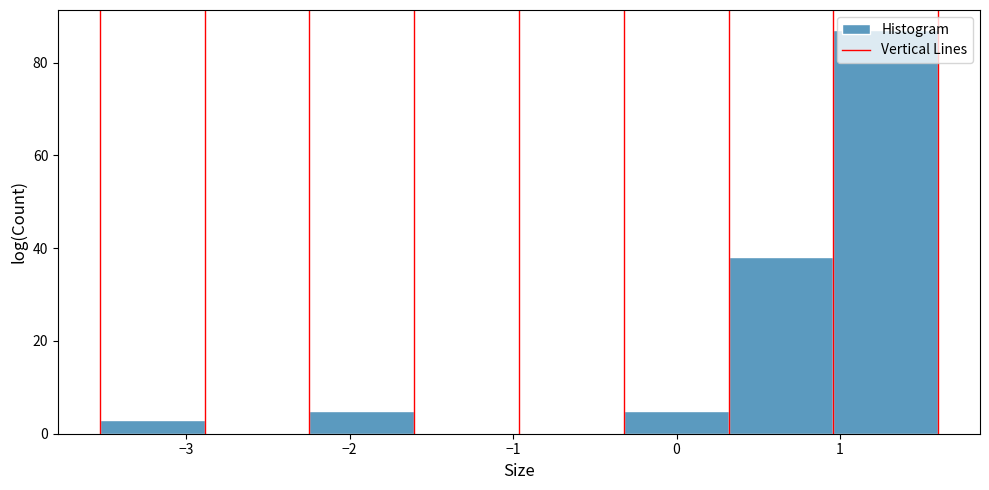

Reading left to right, list every bar in this chart as the range it spans on the x-axis followed by its height. Neither the bar edges nor the heights are printed on the chart, so give them approximately, as read against the axes.

-3.5 to -2.9: 4
-2.9 to -2.2: 0
-2.2 to -1.6: 6
-1.6 to -1.0: 0
-1.0 to -0.3: 0
-0.3 to 0.3: 6
0.3 to 1.0: 38
1.0 to 1.6: 88